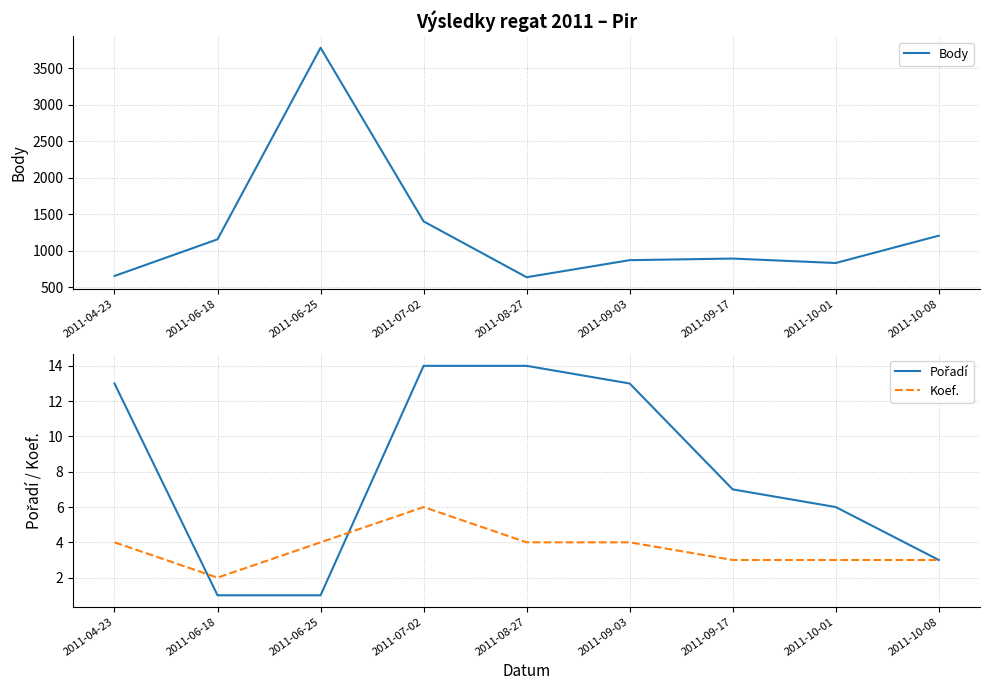

What is the total value across all series at 2011-09-03?

887